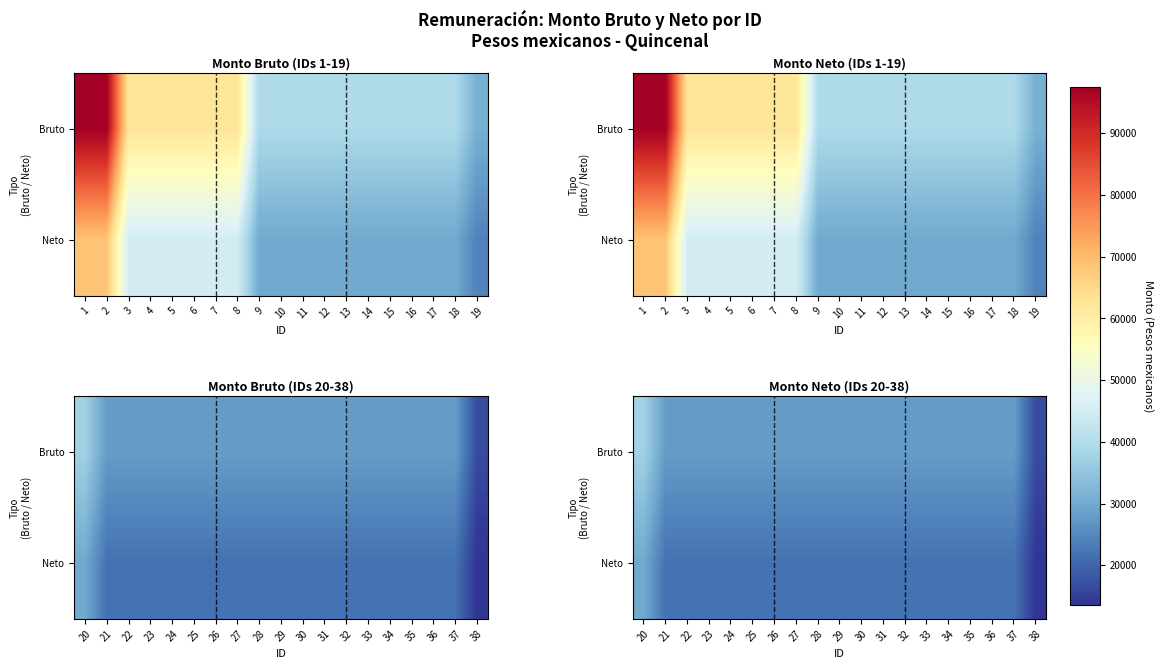

How many categories are shown in the chart?

19